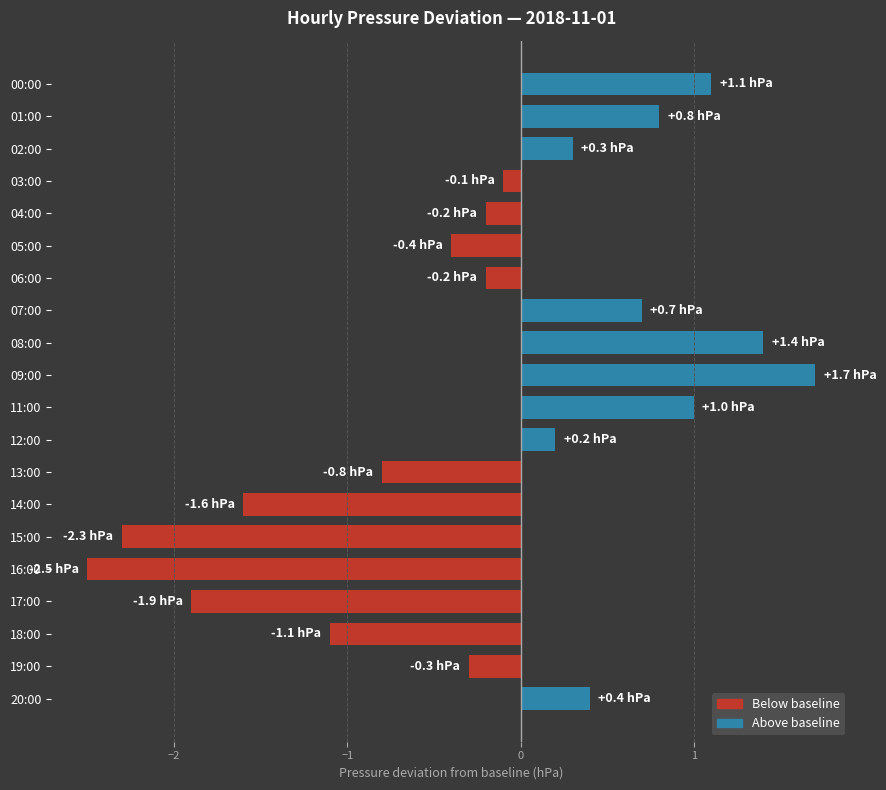

What is the value of the 8th bar from the top?

0.7